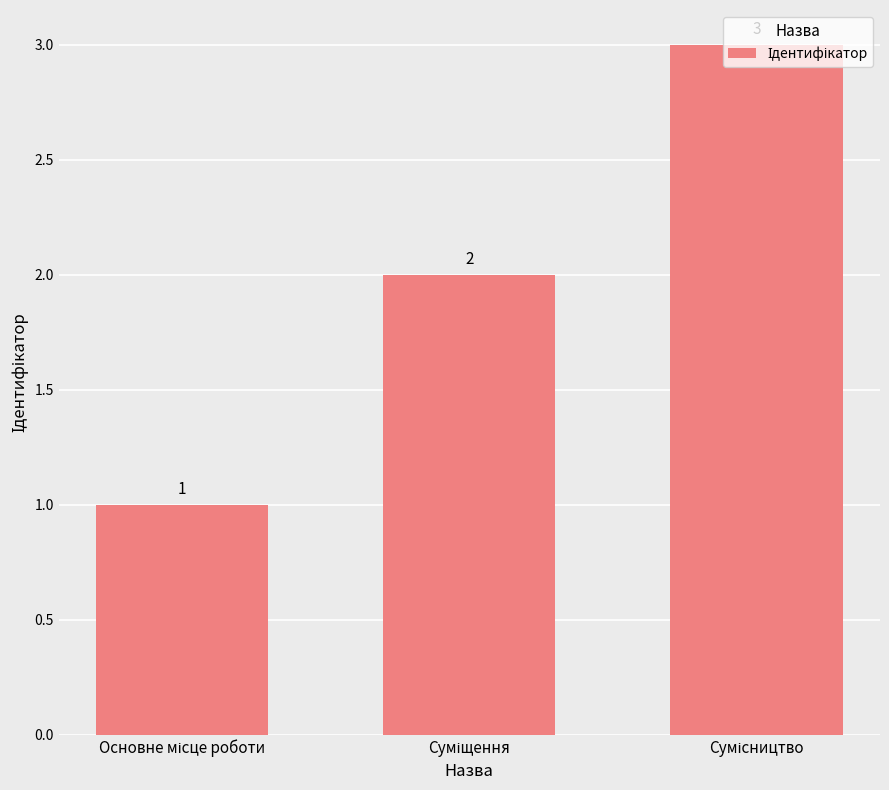

What is the sum of all values?

6